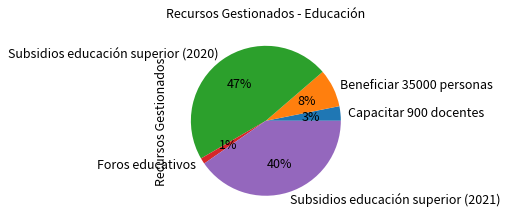

What is the smallest slice in the pie chart?

Foros educativos